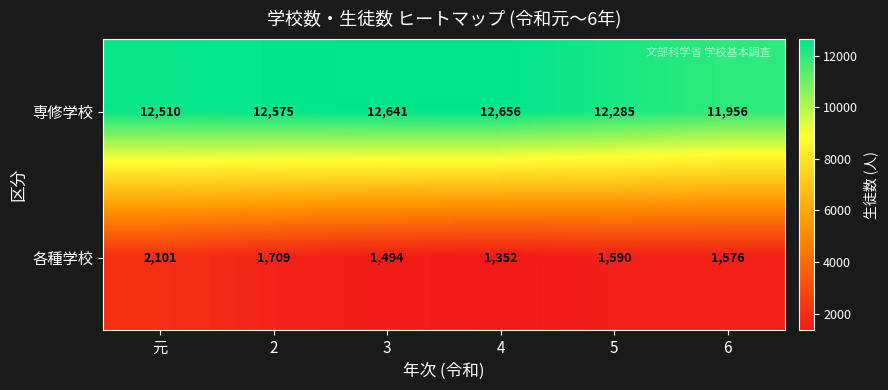

True or false: 専修学校 has a value of 12656 at 4.

True